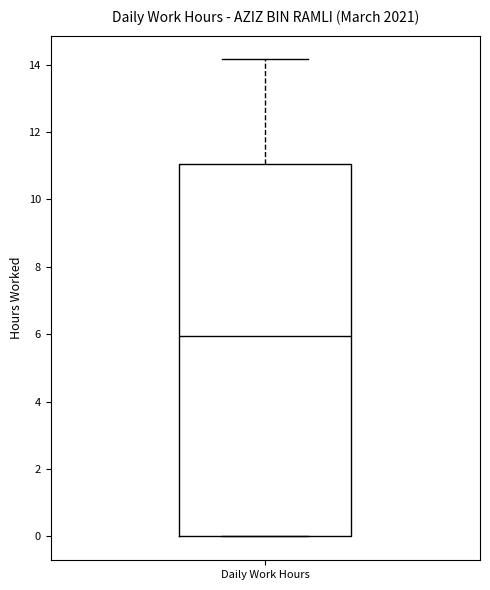

Read this box plot against the y-axis: the position of the median line, the range covered by the box, and the ends of both whiskers. The values are not printed on the chart, so give them approximately, as read against the axis.

median 6.0, box 0.0 to 11.0, whiskers 0.0 to 14.2